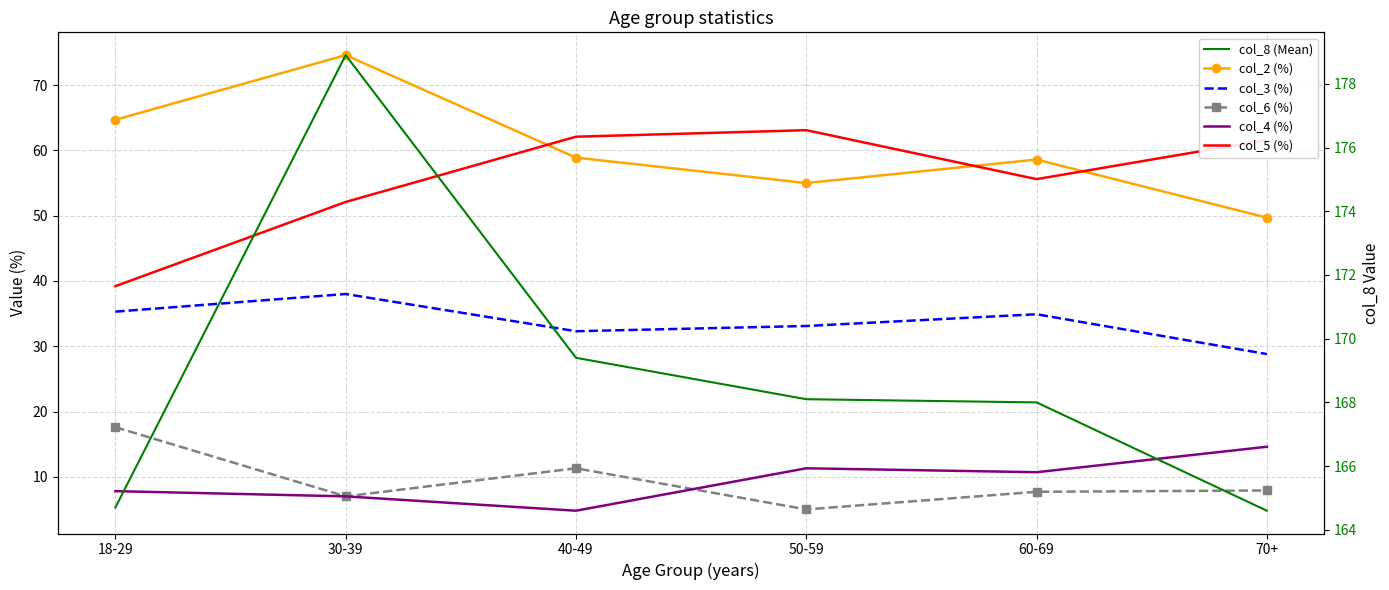

Reading left to right, transcribe all the data shown in this chart.

col_2 (%): 64.7	74.6	58.9	55.0	58.6	49.7
col_3 (%): 35.3	38.0	32.3	33.1	34.9	28.8
col_6 (%): 17.6	7.0	11.3	5.0	7.7	7.9
col_4 (%): 7.8	7.0	4.8	11.3	10.7	14.6
col_5 (%): 39.2	52.1	62.1	63.1	55.6	61.6
col_8 (Mean): 164.7	178.9	169.4	168.1	168.0	164.6